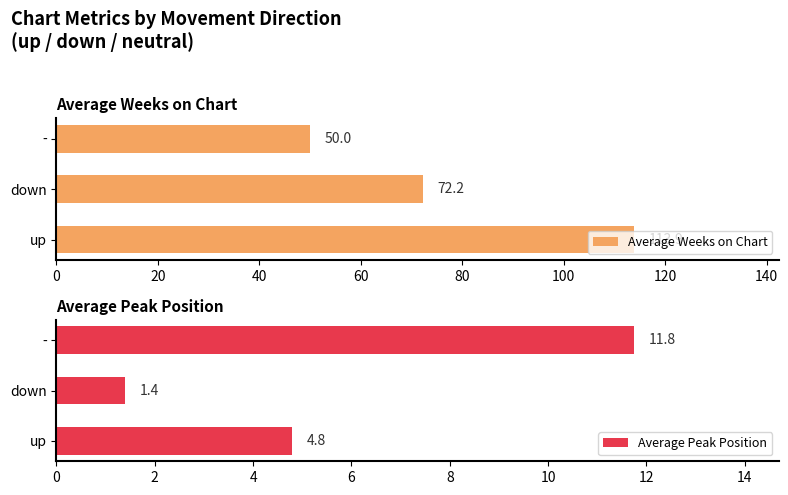

List the series in order of their overall mean, lowest first.

Average Peak Position, Average Weeks on Chart